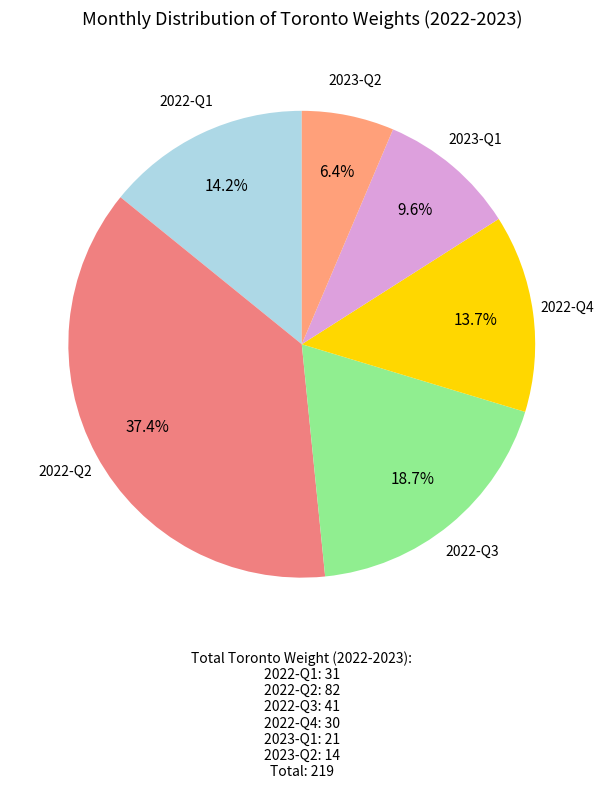

What is the smallest slice in the pie chart?

2023-Q2